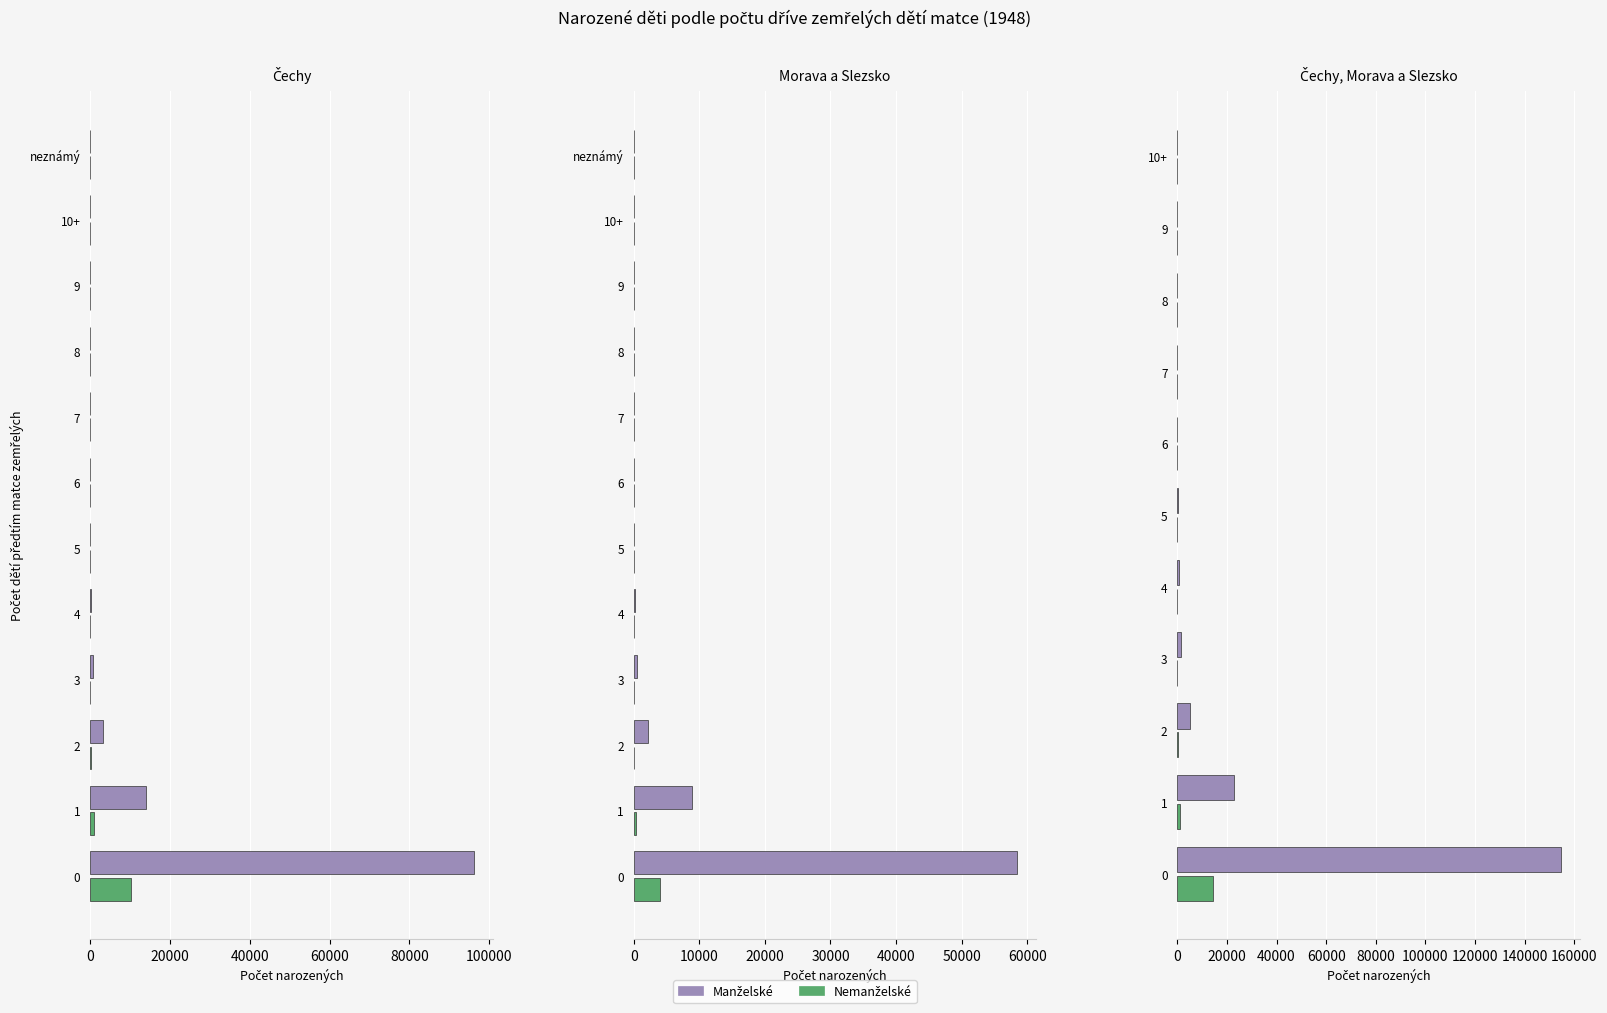

How many values in Nemanželské are above zero?

10